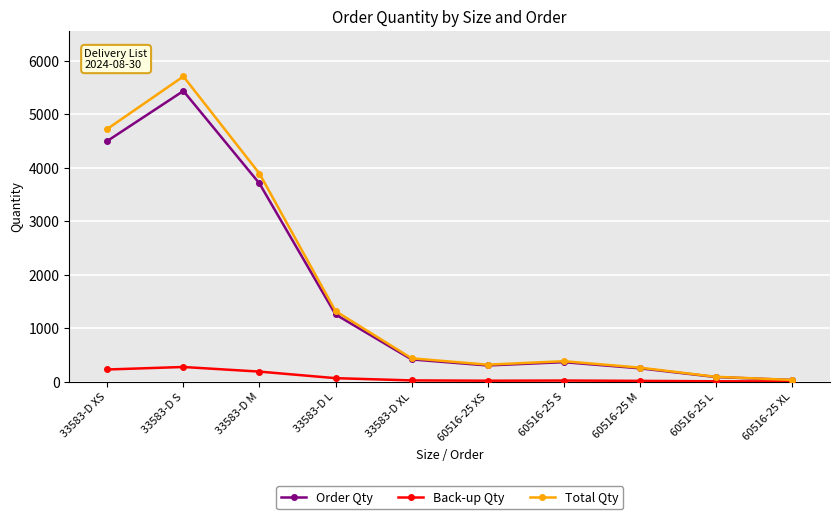

Which series has the largest total across all categories?

Total Qty